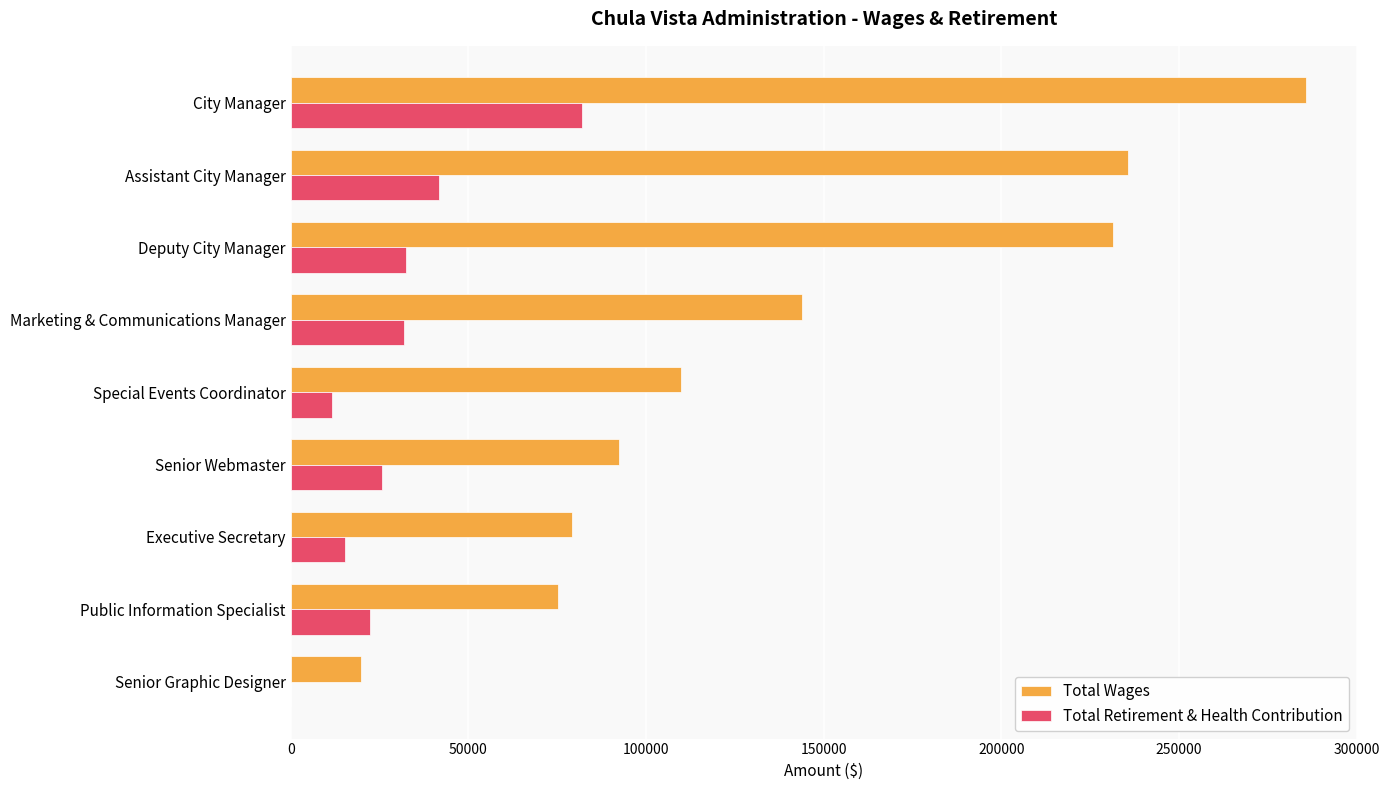

What are all the series names shown in the legend?

Total Wages, Total Retirement & Health Contribution